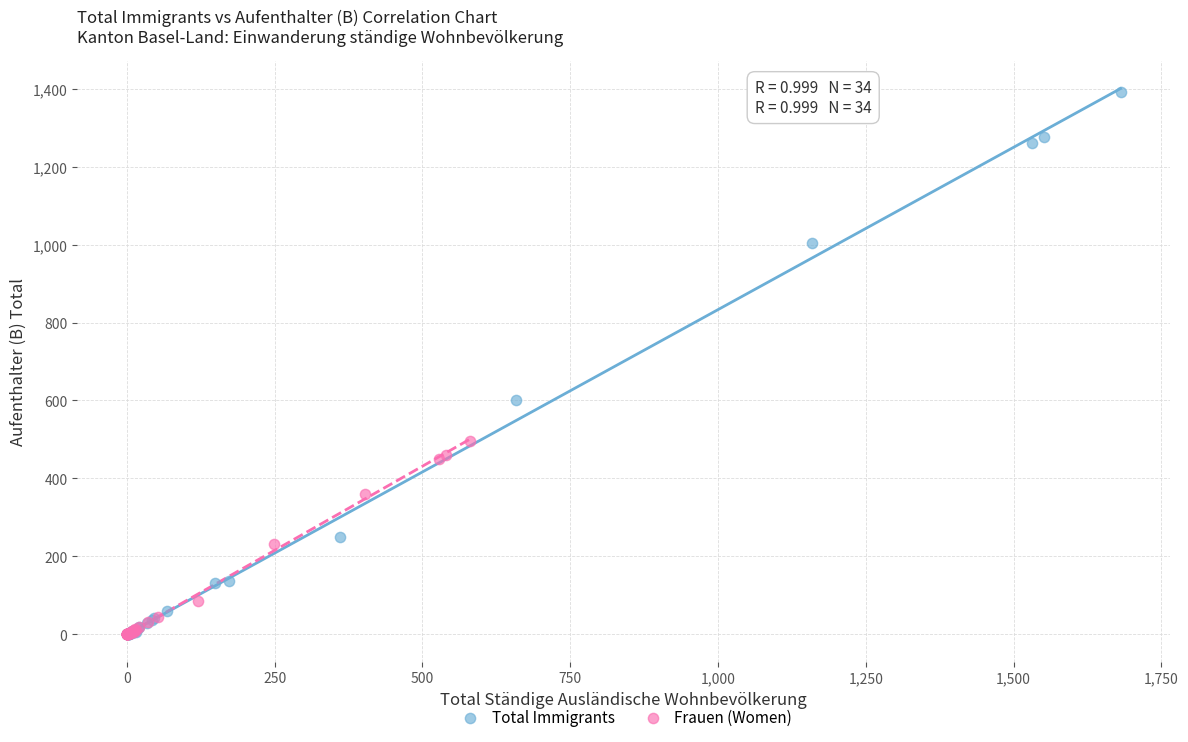

Which series has the largest Y range (max minus min)?

Total Immigrants